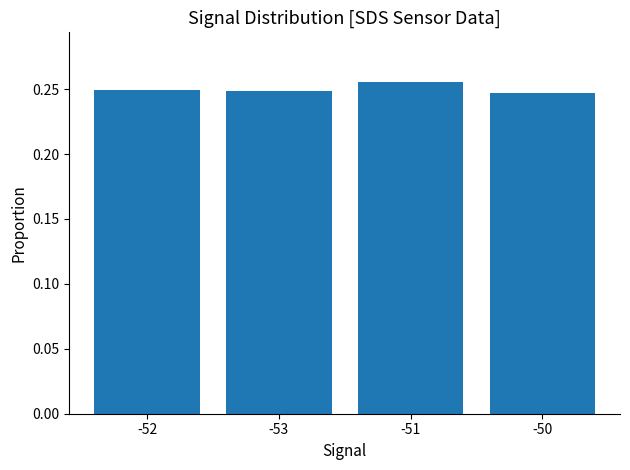

How many values are between 0 and 1?

4